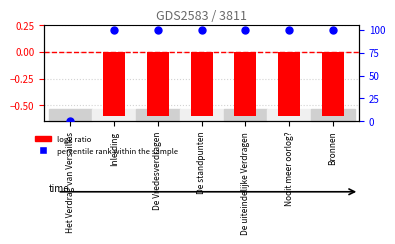

At how many categories does at least one series exceed 8?

6